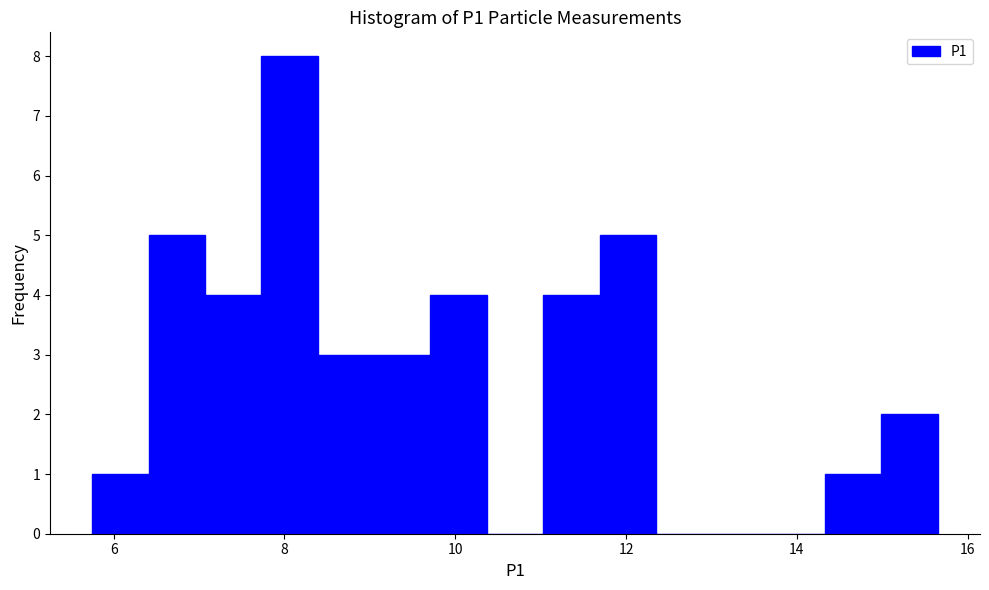

Around what value on the x-axis is the tallest bar? Give the approximate position of its centre, as read against the axis.

8.0